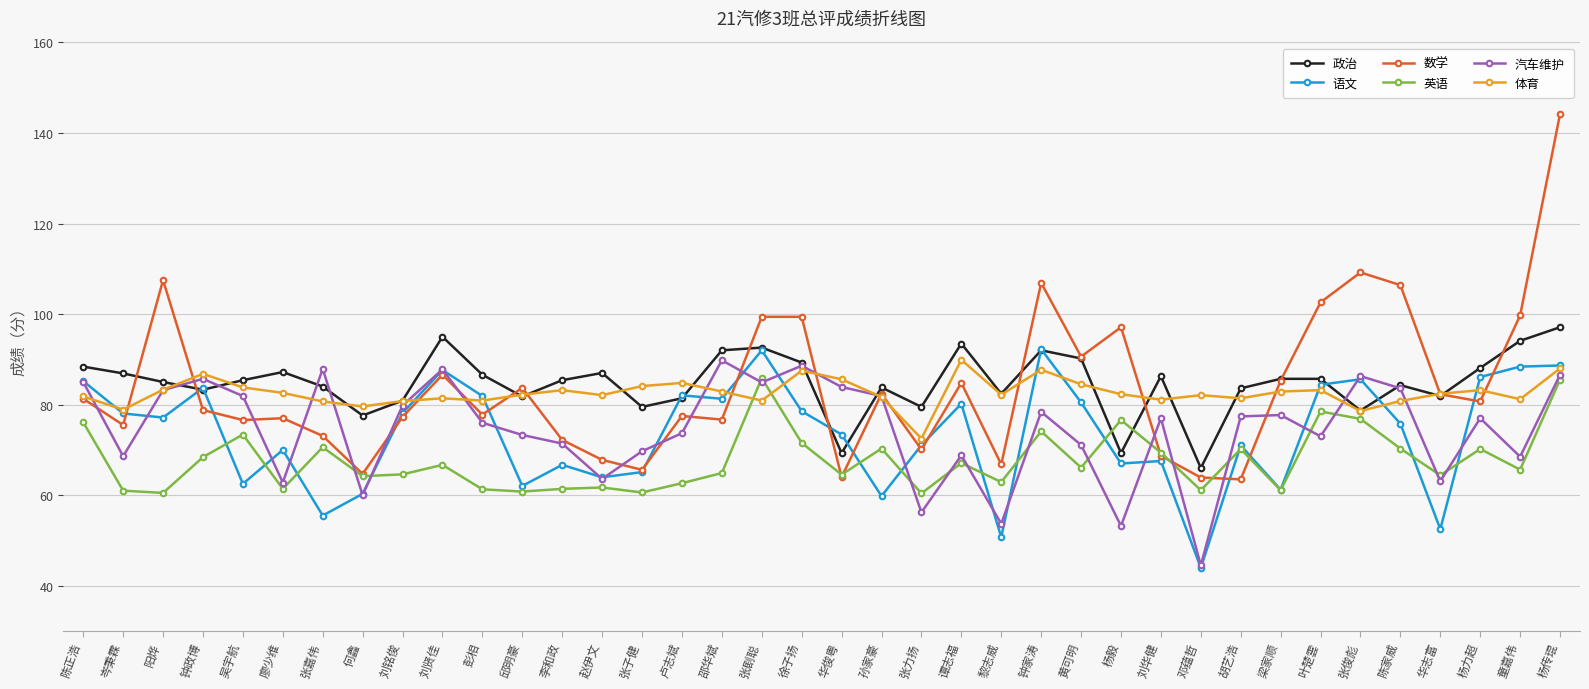

Which series has the largest range (max minus min)?

数学